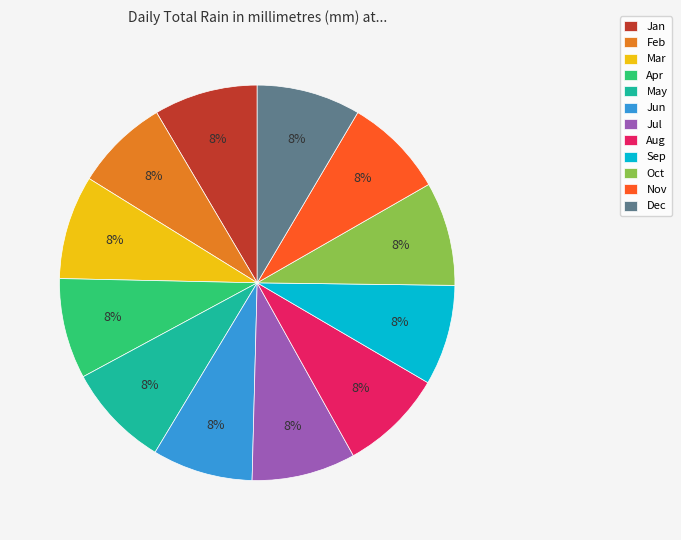

How many segments does this pie chart have?

12